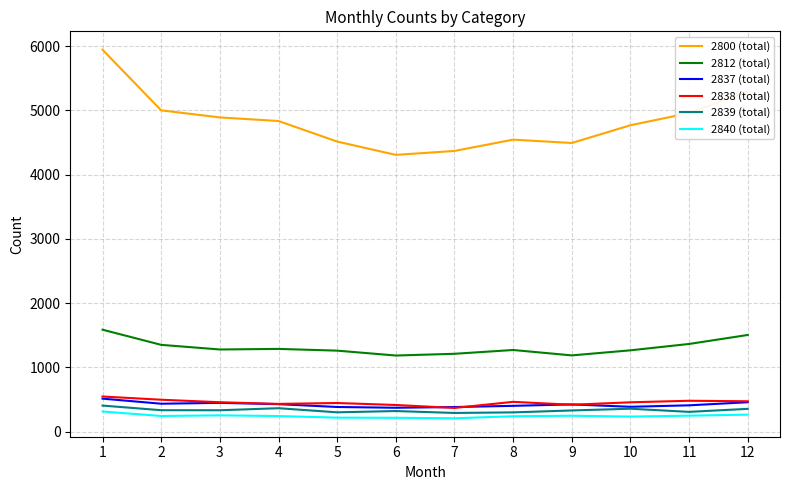

Which series changed the most between 1 and 9?

2800 (total)